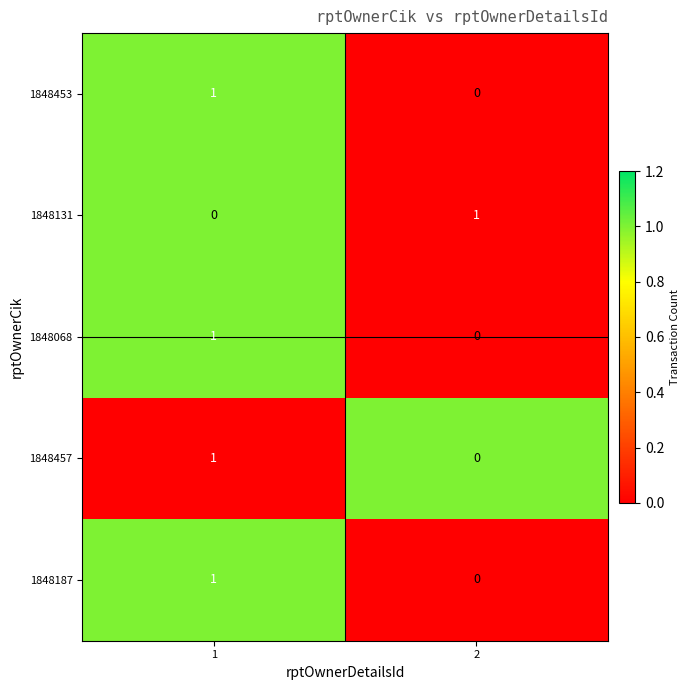

Count the number of categories in the chart.

2